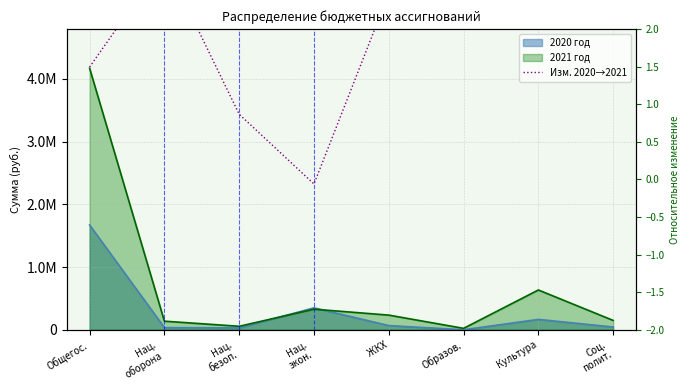

The value at ЖКХ is 1.3. True or false?

False